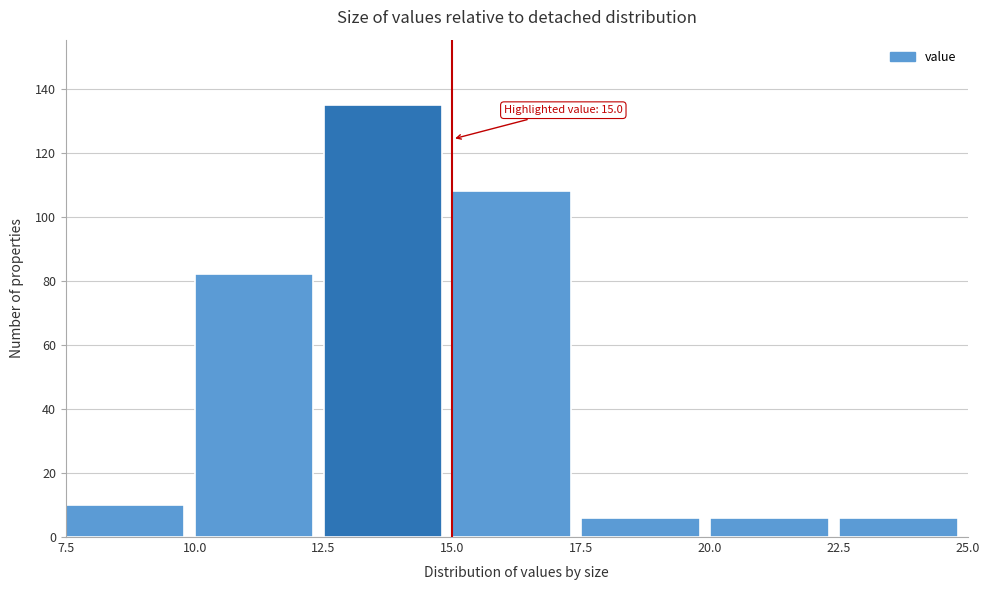

Which range on the x-axis has the tallest bar?

12.5 to 15.0